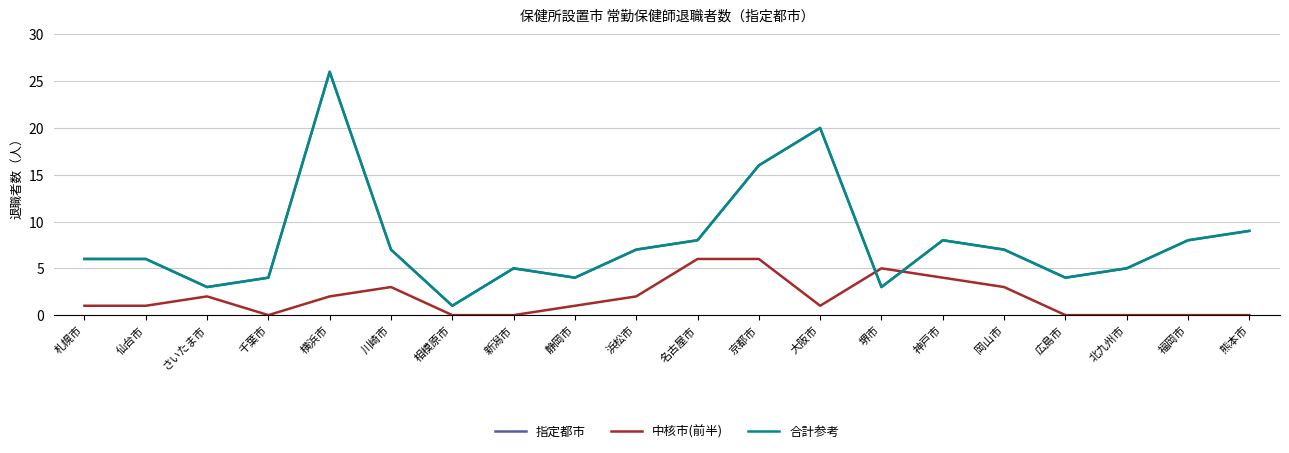

Does the chart display data point markers on the line(s)?

No